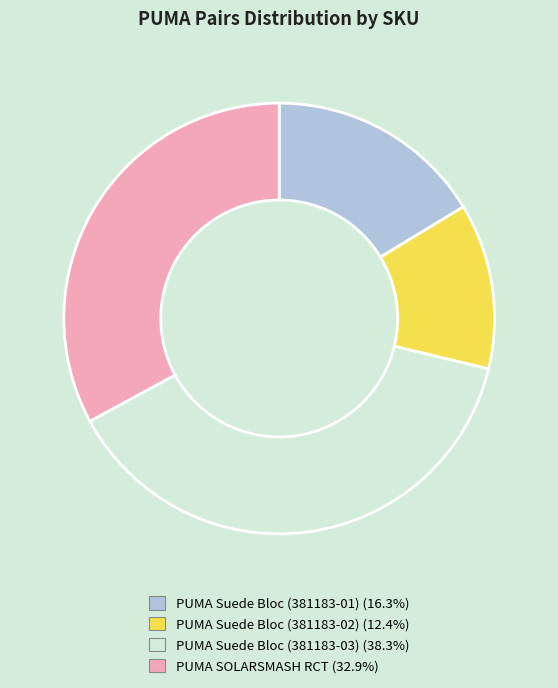

Do PUMA Suede Bloc (381183-02) and PUMA SOLARSMASH RCT together represent more than half of the pie?

No